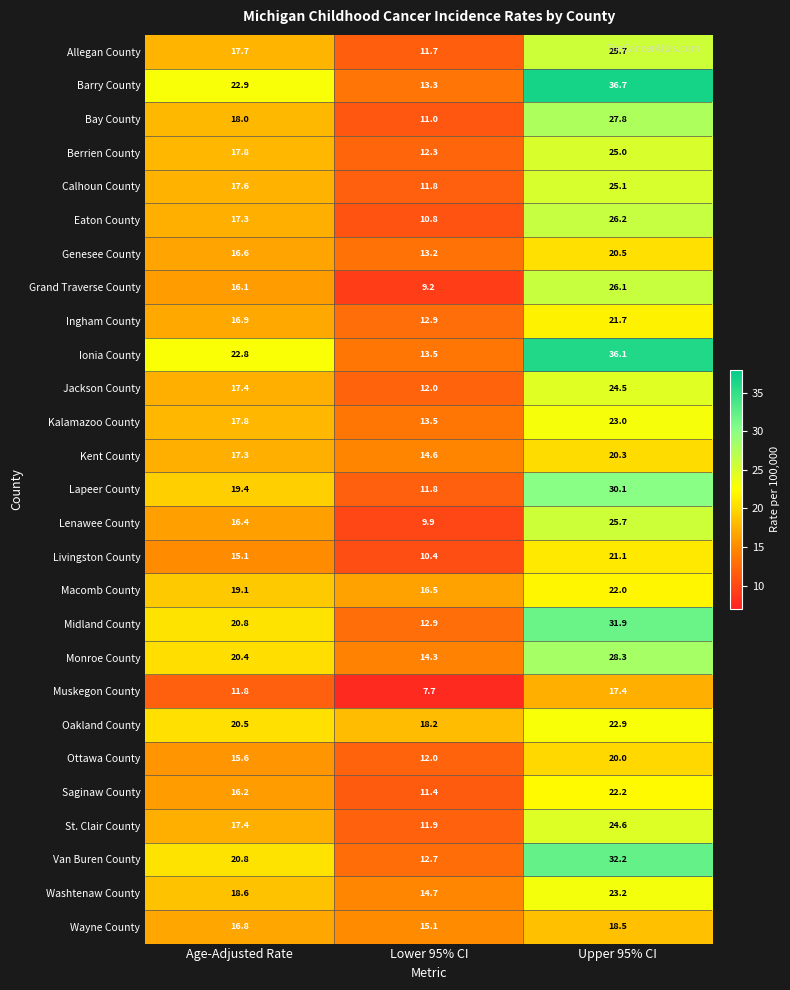

Which category has the lowest value in the Jackson County series?

Lower 95% CI